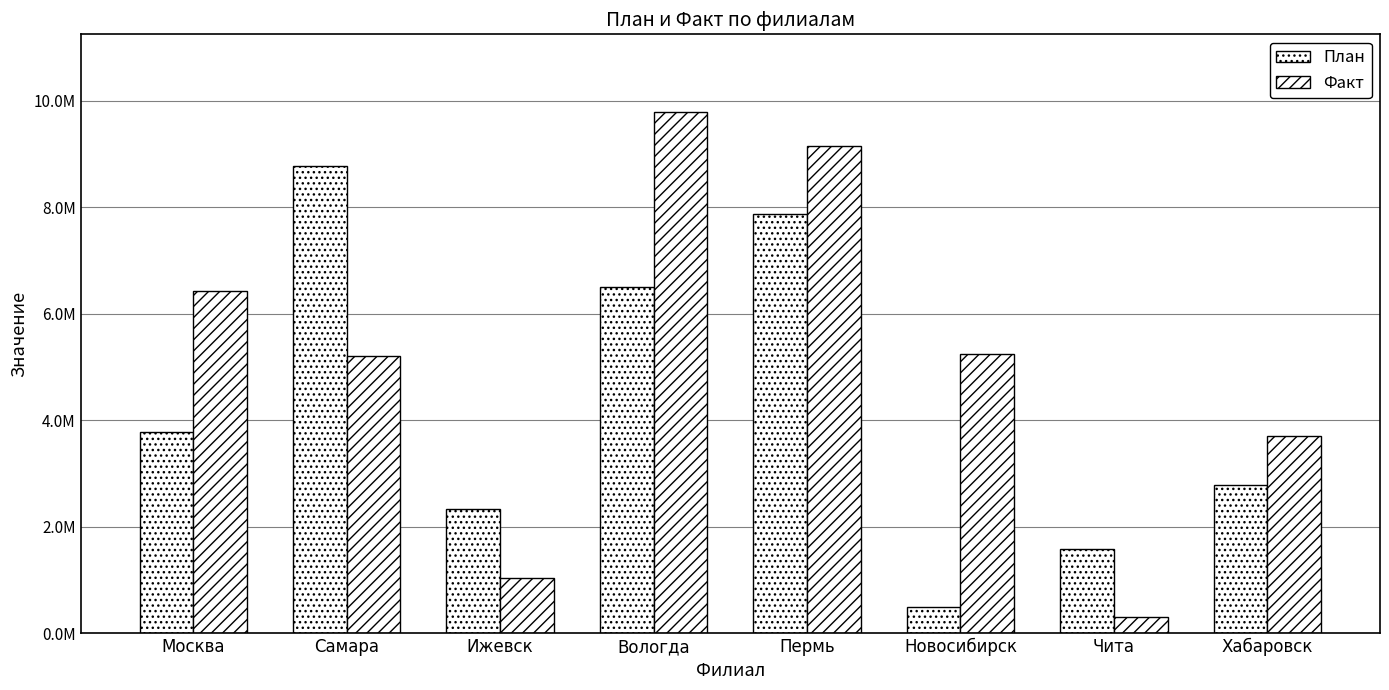

List the series in order of their overall mean, lowest first.

План, Факт